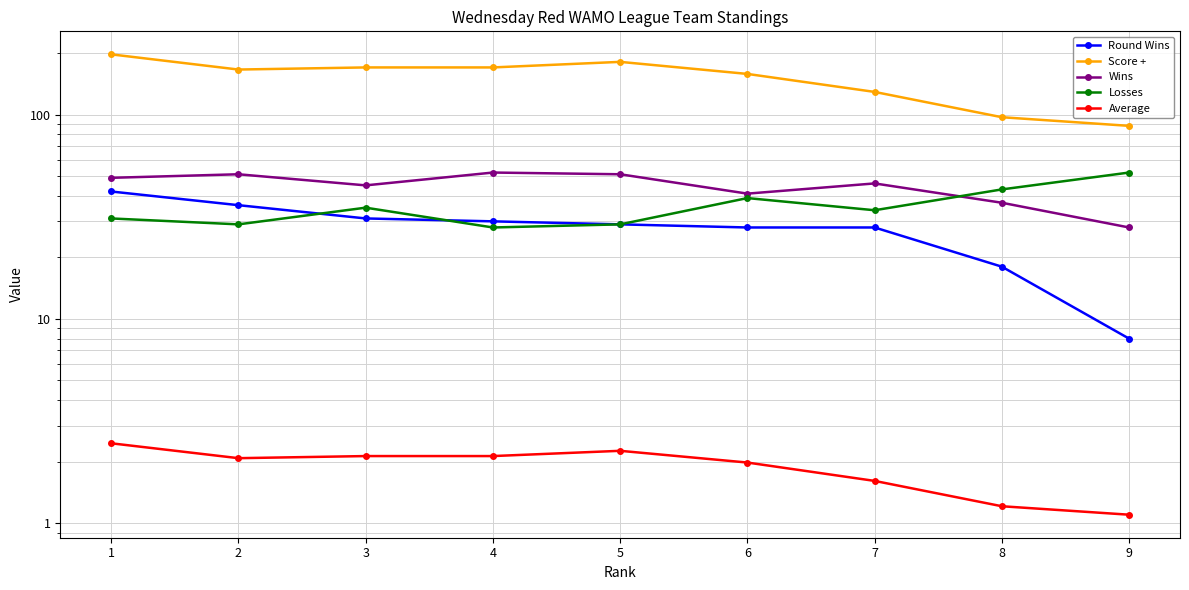

What is the value of the Wins point at the 6th from the left?

41.0